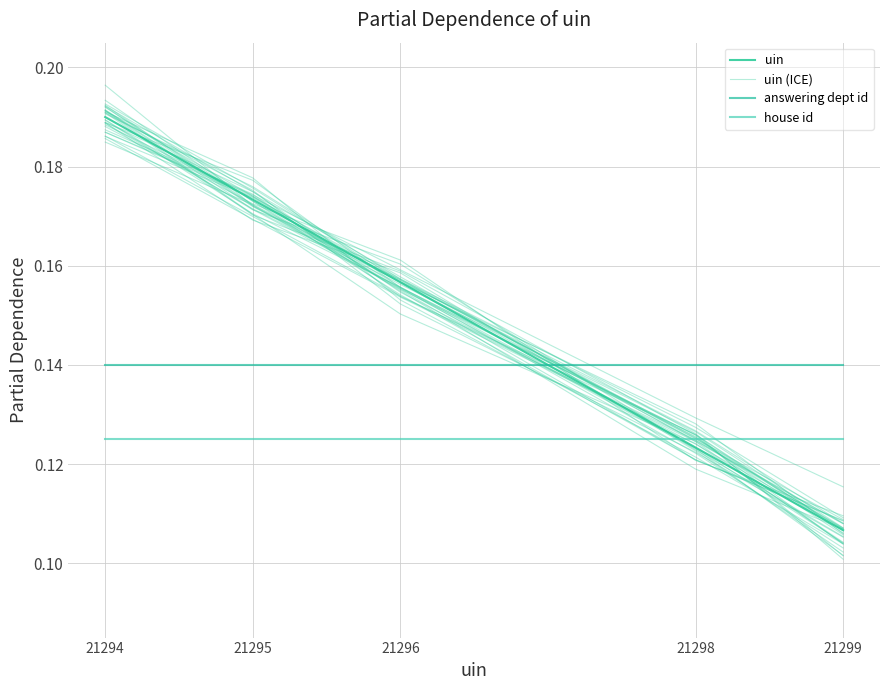

At which label does uin reach its peak?

21294